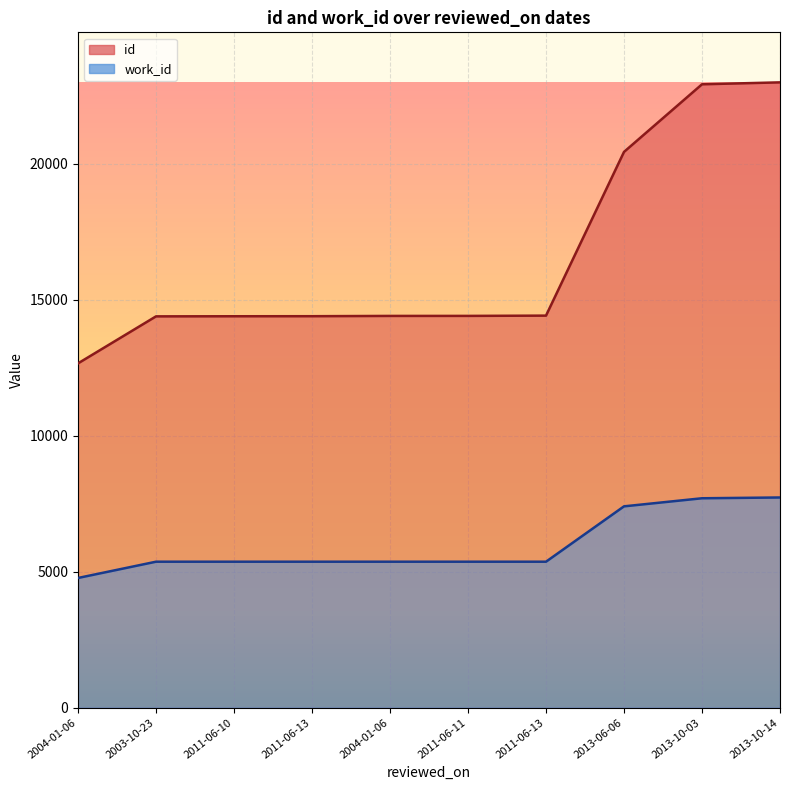

What is the sum of the work_id values at 2013-10-03 and 2013-06-06?

15099